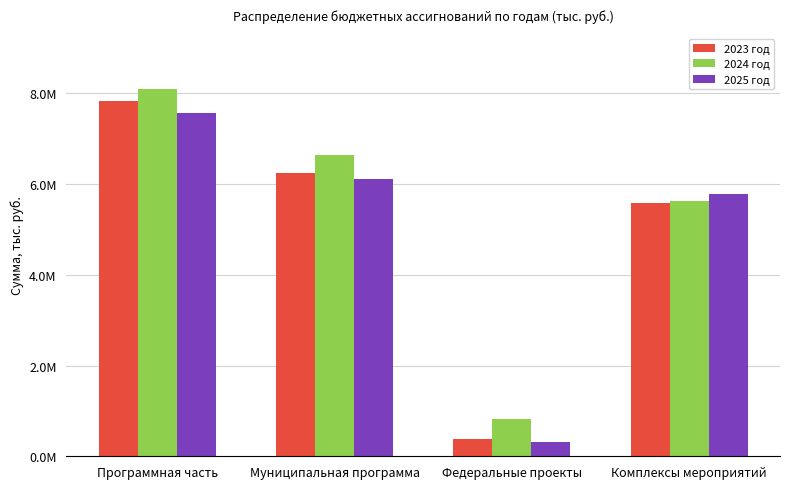

Are the bars grouped side by side (vs. stacked)?

Yes